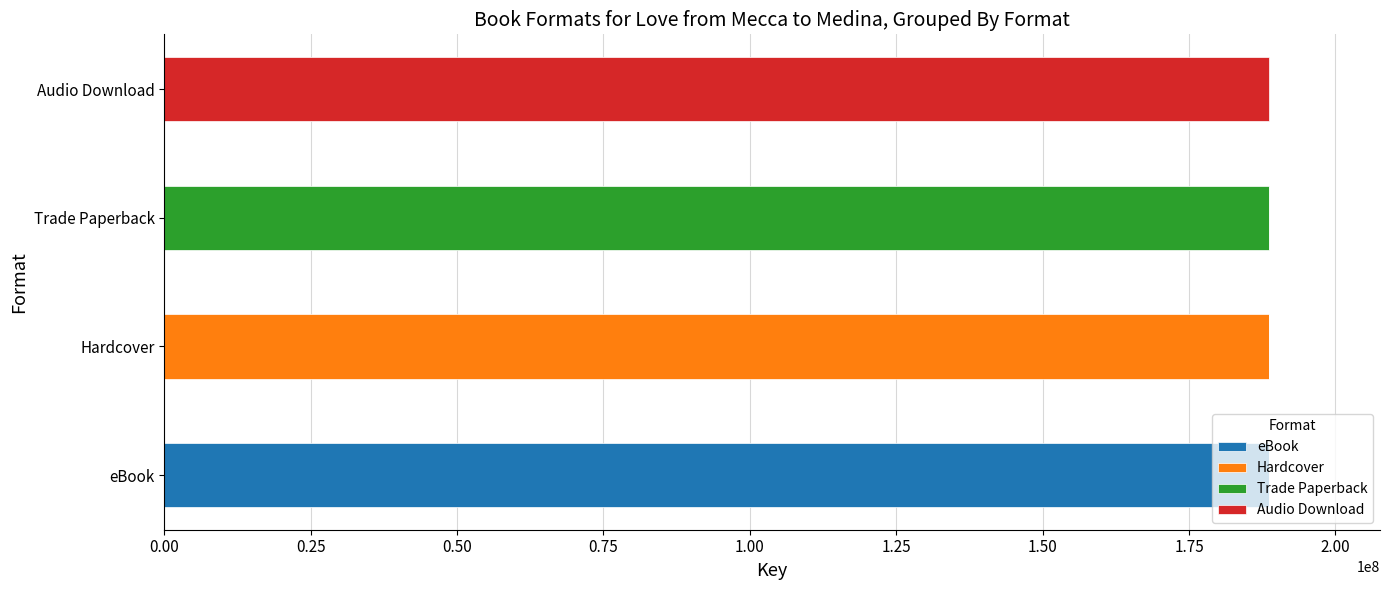

At which label does eBook reach its peak?

eBook